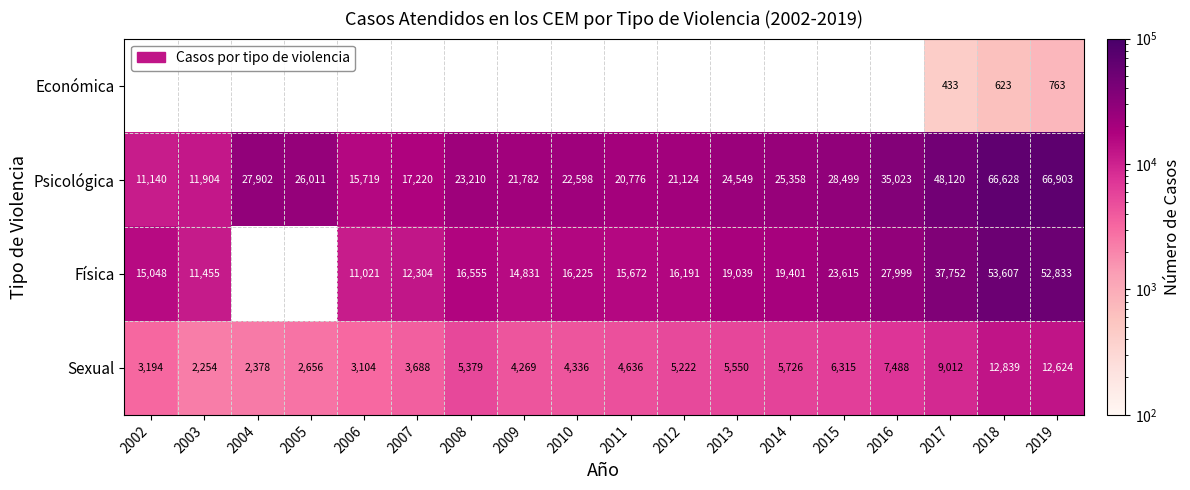

At which label is Psicológica closest to 39021?

2016